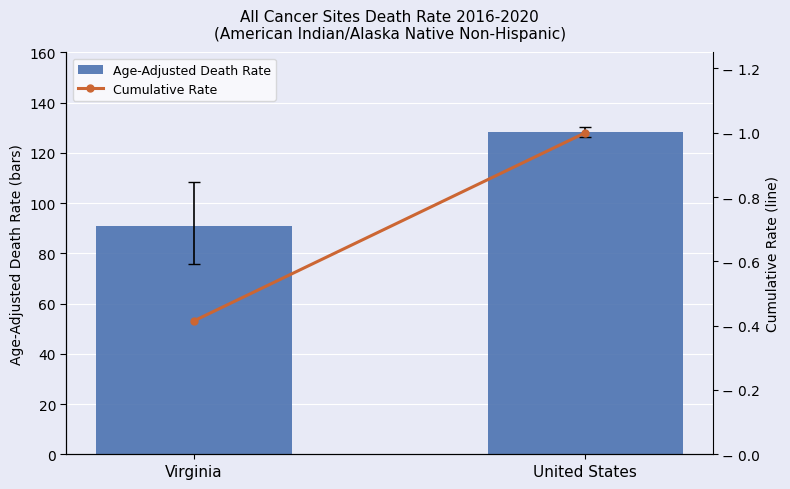

At which label does Age-Adjusted Death Rate reach its peak?

United States